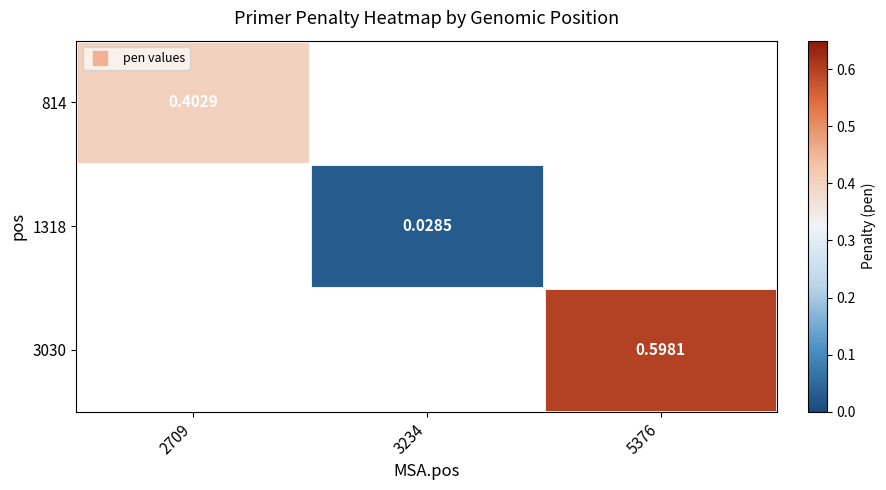

What is the highest value of the 814 series?

0.4